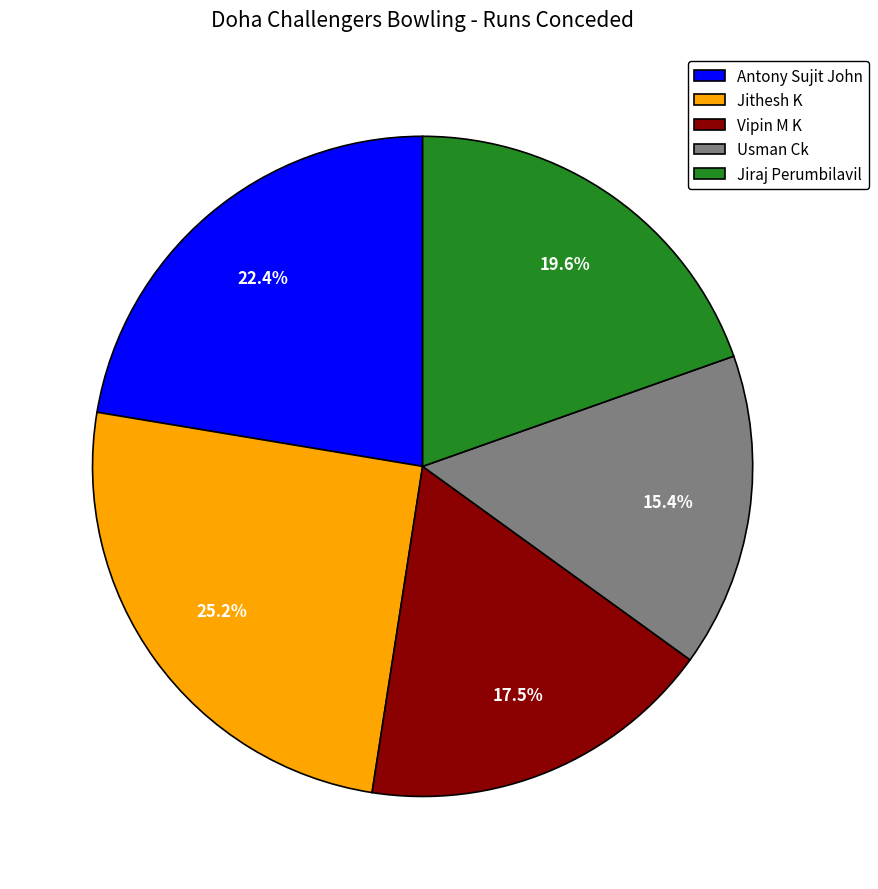

Count the number of slices in the pie.

5